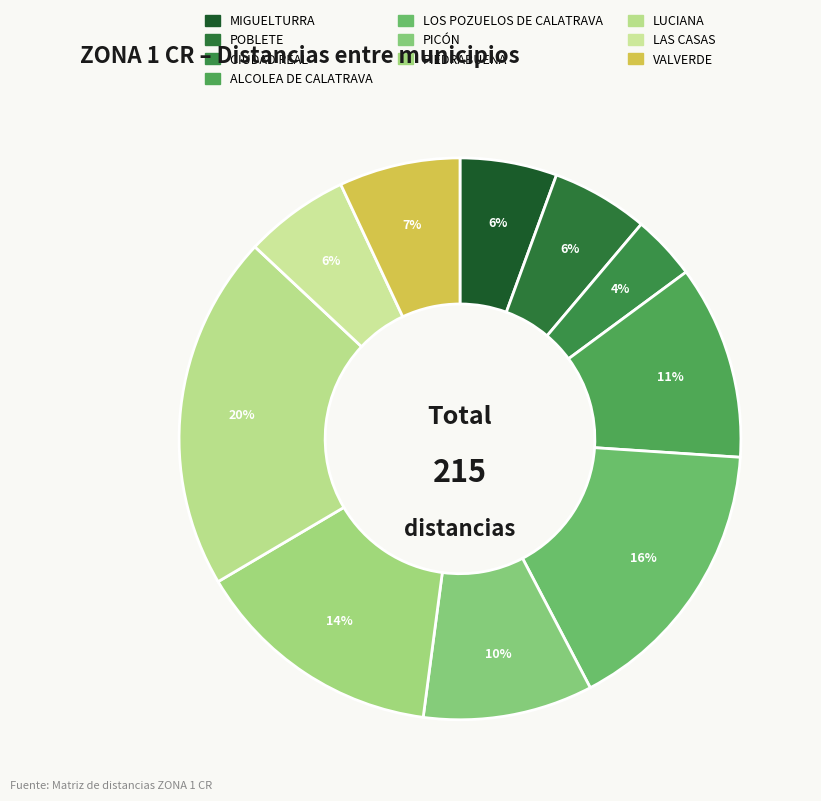

Count the number of slices in the pie.

10